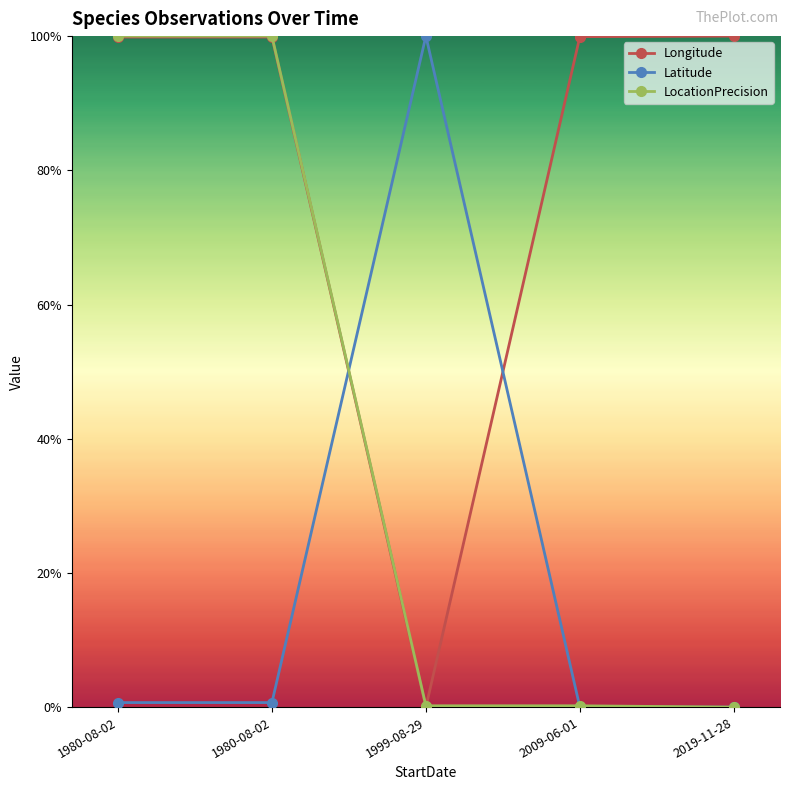

Is this an area chart (filled region under the line)?

No